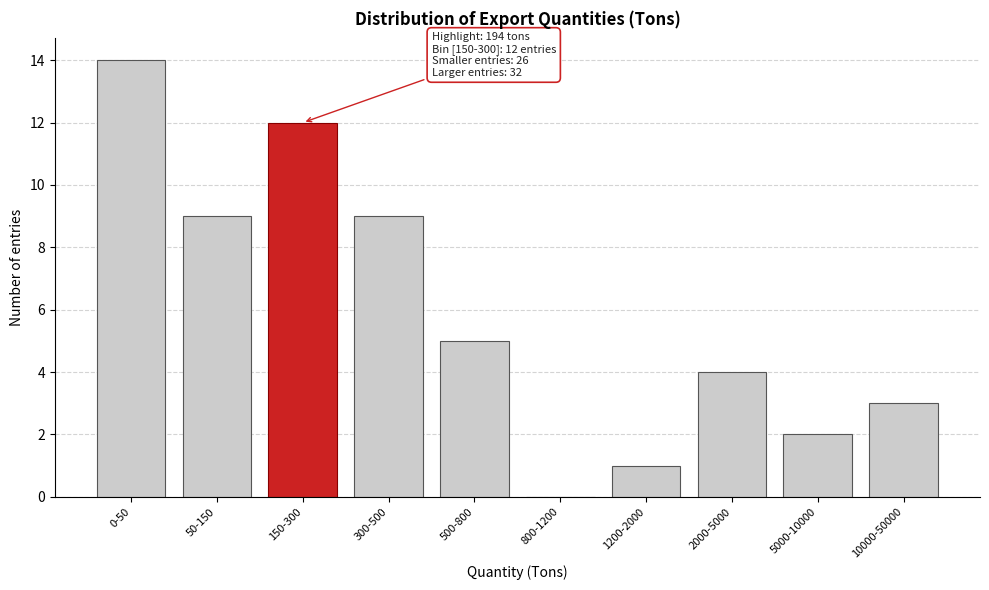

Reading left to right, what are all the values shown in this chart?

0-50=14	50-150=9	150-300=12	300-500=9	500-800=5	800-1200=0	1200-2000=1	2000-5000=4	5000-10000=2	10000-50000=3